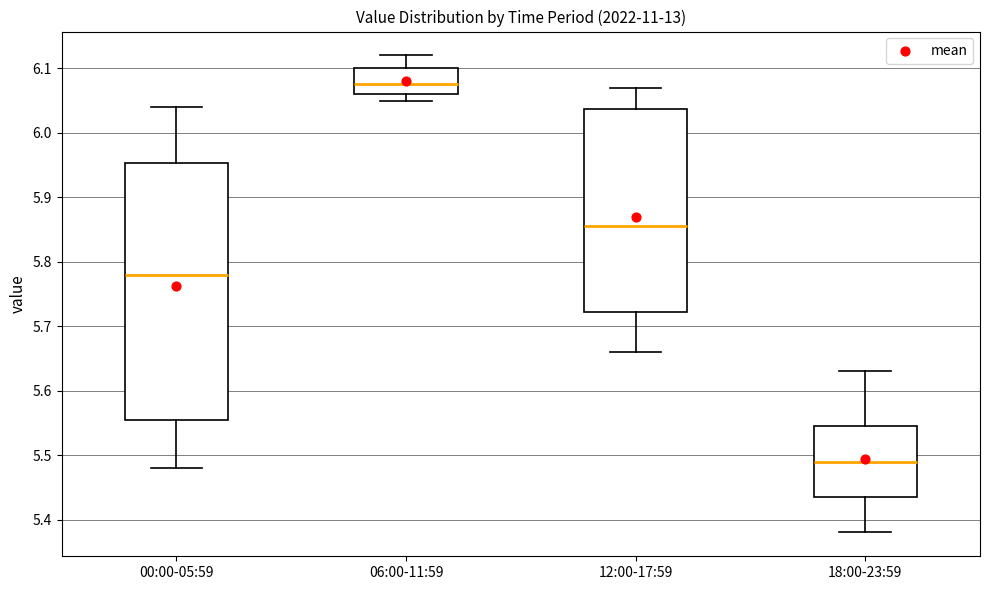

Reading left to right, transcribe this box plot: for each box, give where its median line is, the range the box spans, and where its two whiskers end, as read against the y-axis. The values are not printed on the chart, so give them approximately, as read against the axis.

00:00-05:59: median 5.78, box 5.56 to 5.95, whiskers 5.48 to 6.04
06:00-11:59: median 6.08, box 6.06 to 6.10, whiskers 6.05 to 6.12
12:00-17:59: median 5.86, box 5.72 to 6.04, whiskers 5.66 to 6.07
18:00-23:59: median 5.49, box 5.44 to 5.55, whiskers 5.38 to 5.63